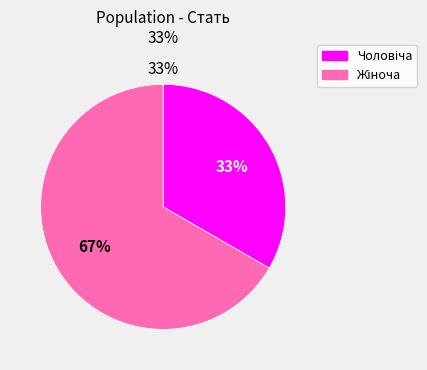

Which has a higher value, Жіноча or Чоловіча?

Жіноча